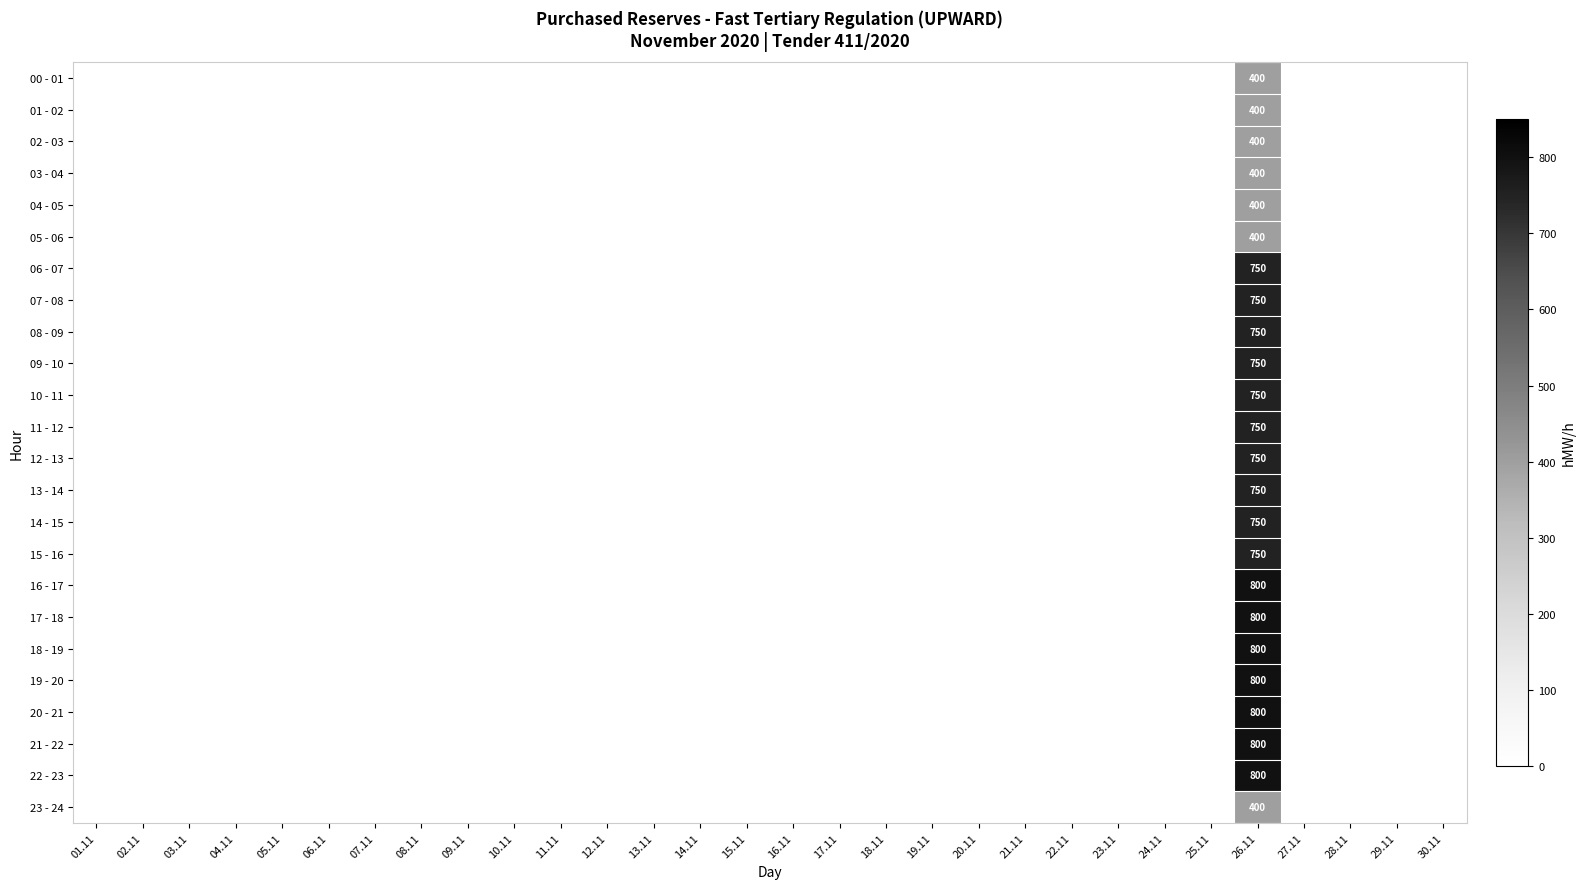

Count the number of data series in this chart.

24